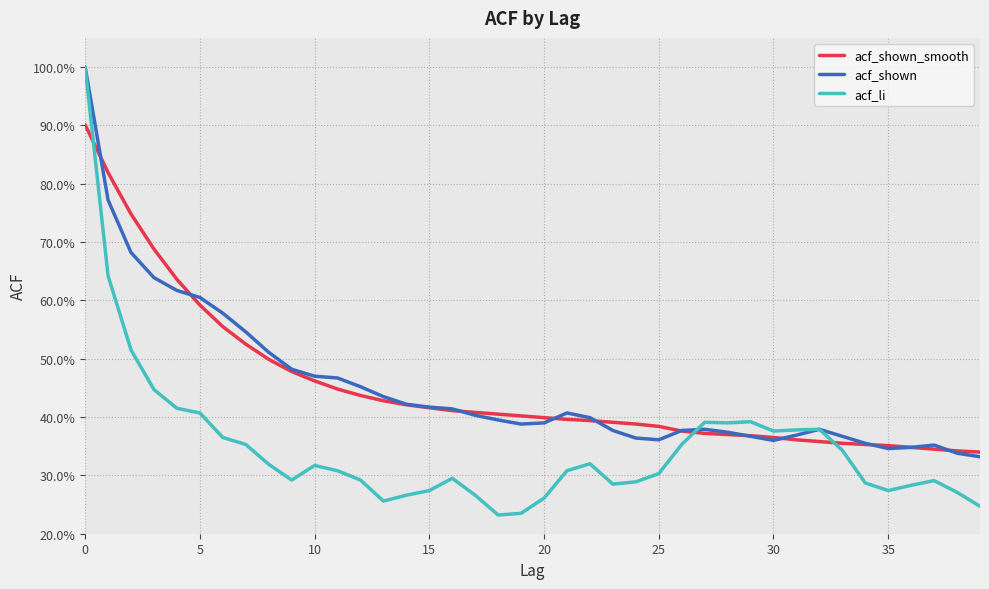

Does the chart have visible grid lines?

Yes